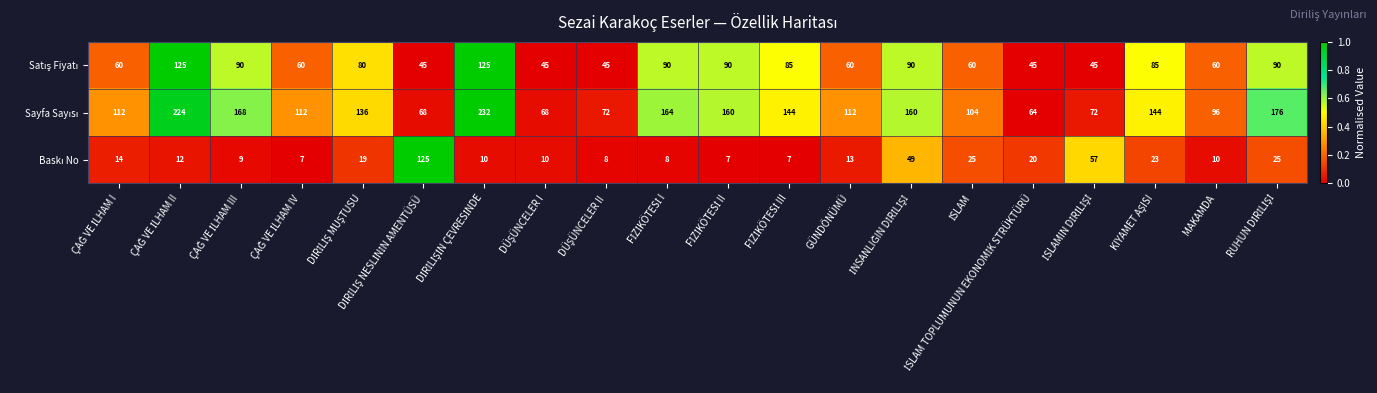

What is the minimum value shown in the chart?

7